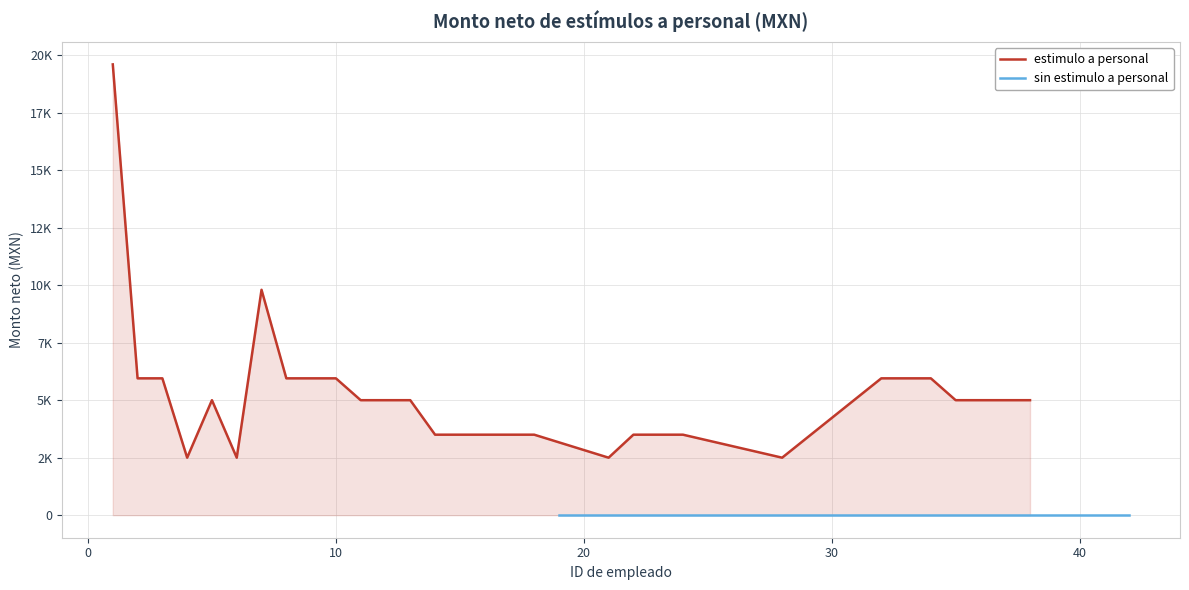

What is the value of the 18th point from the left?

3500